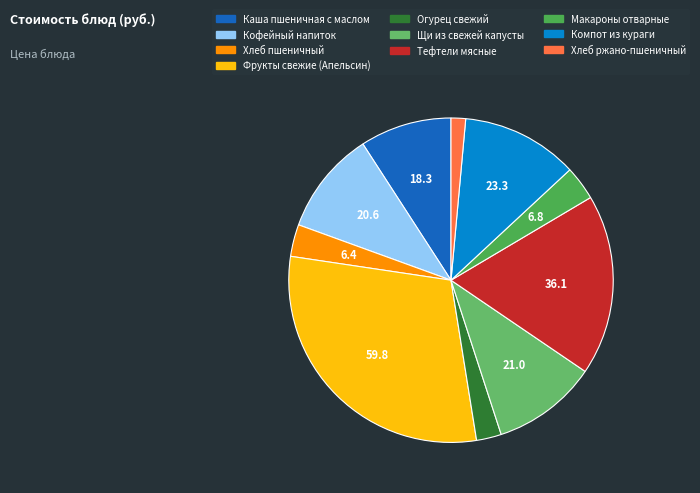

How many slices are in this pie chart?

10